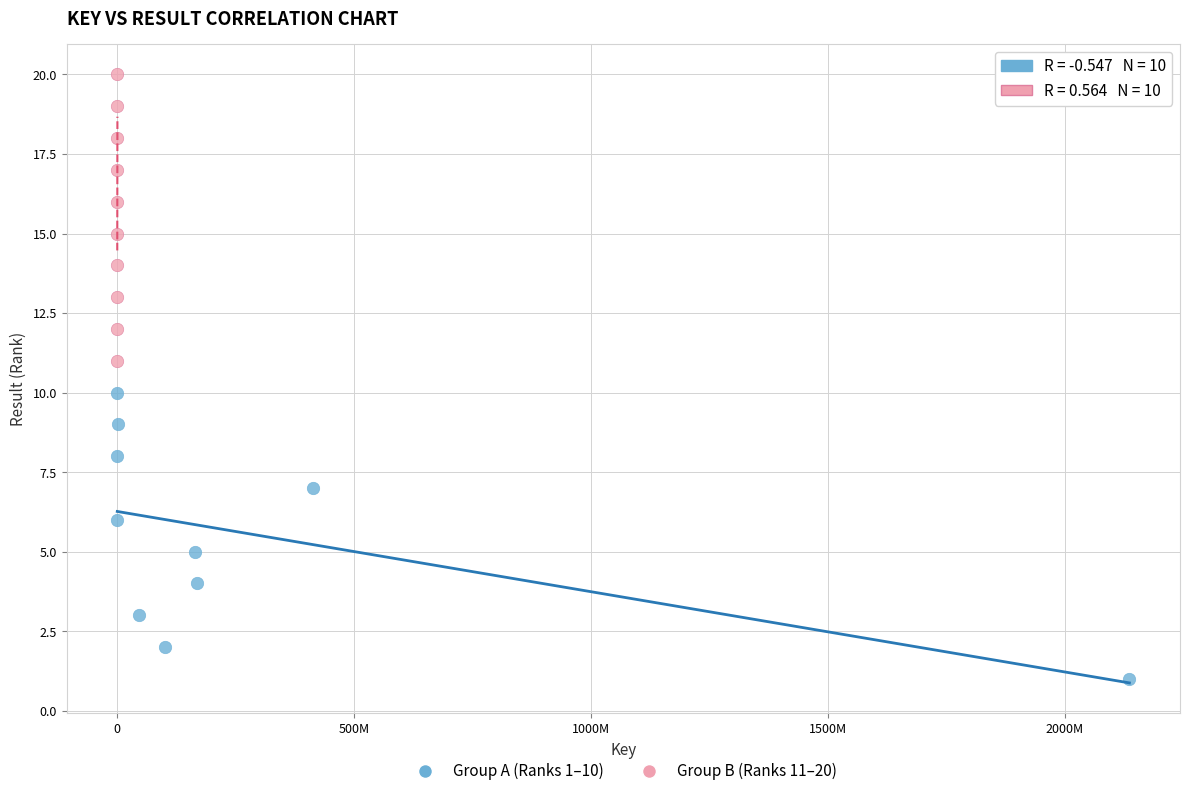

Which series contains the highest Y value?

Group B (Ranks 11–20)